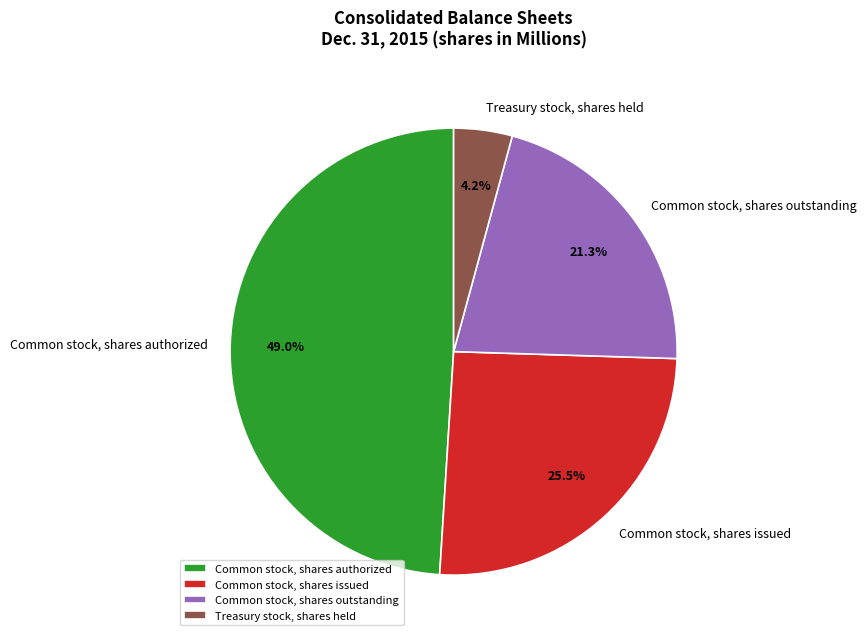

Is it true that Common stock, shares authorized is 34% of the pie?

False